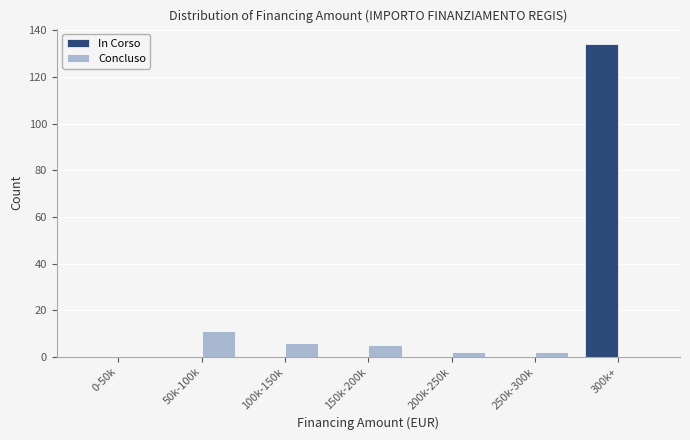

Reading left to right, what are all the values shown in this chart?

In Corso: 0-50k=0	50k-100k=0	100k-150k=0	150k-200k=0	200k-250k=0	250k-300k=0	300k+=134
Concluso: 0-50k=0	50k-100k=11	100k-150k=6	150k-200k=5	200k-250k=2	250k-300k=2	300k+=0